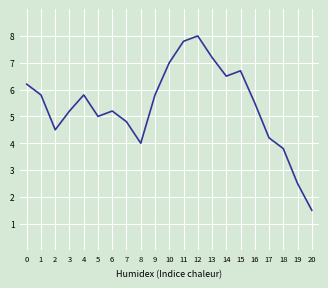

How many distinct data groups are displayed?

1